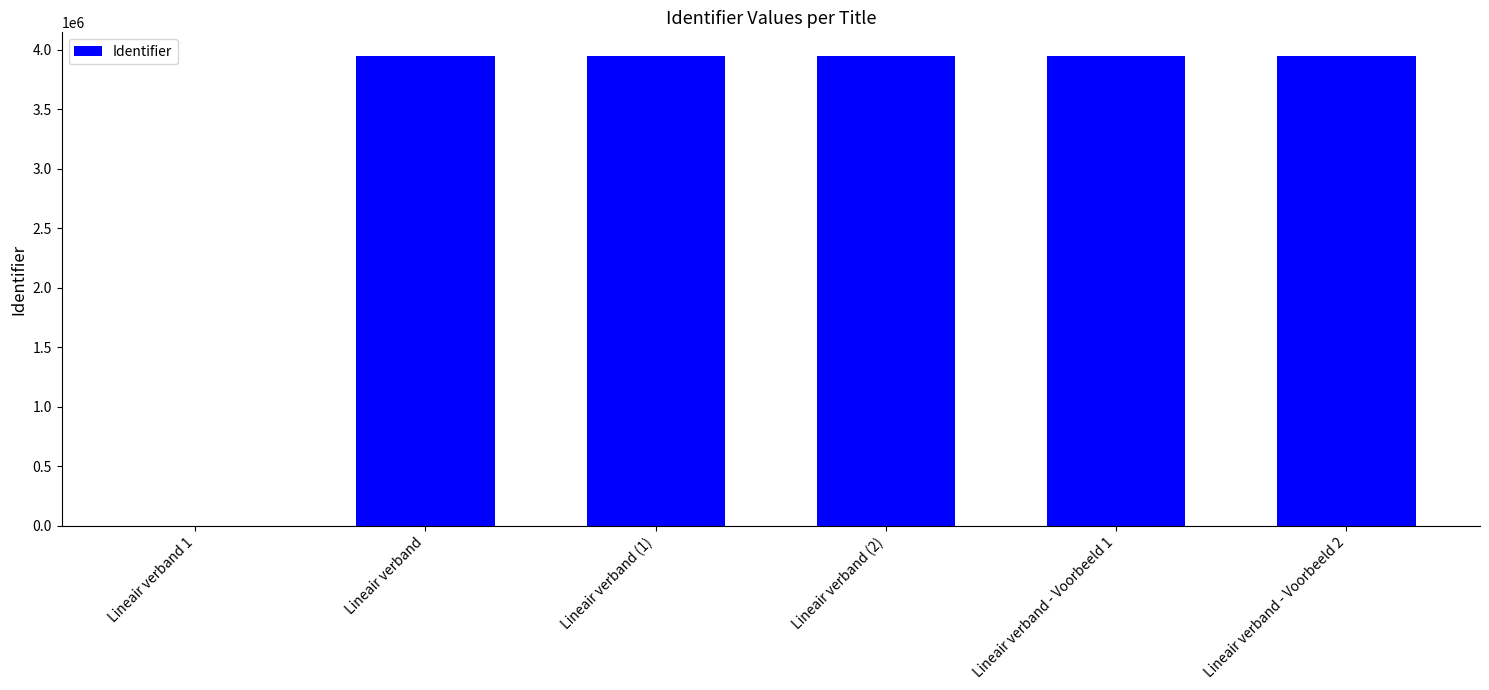

The chart shows a value of 6568730 at Lineair verband. True or false?

False